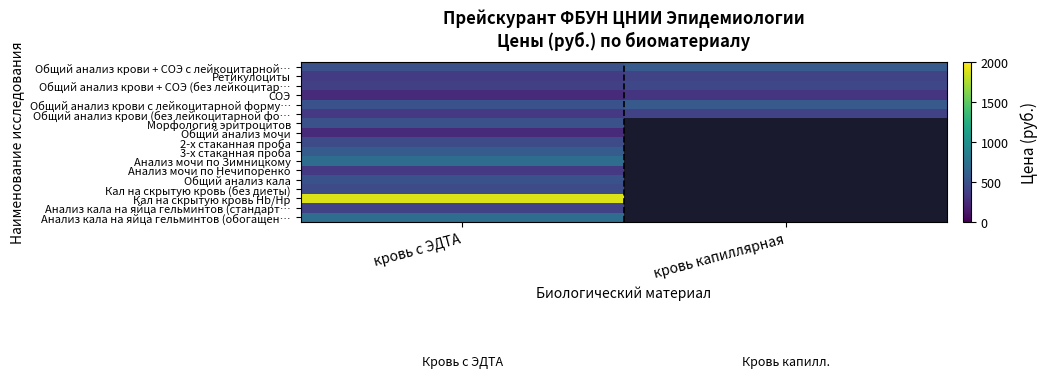

Is it true that Общий анализ крови + СОЭ (без лейкоцитар… equals 95.0 at кровь с ЭДТА?

False